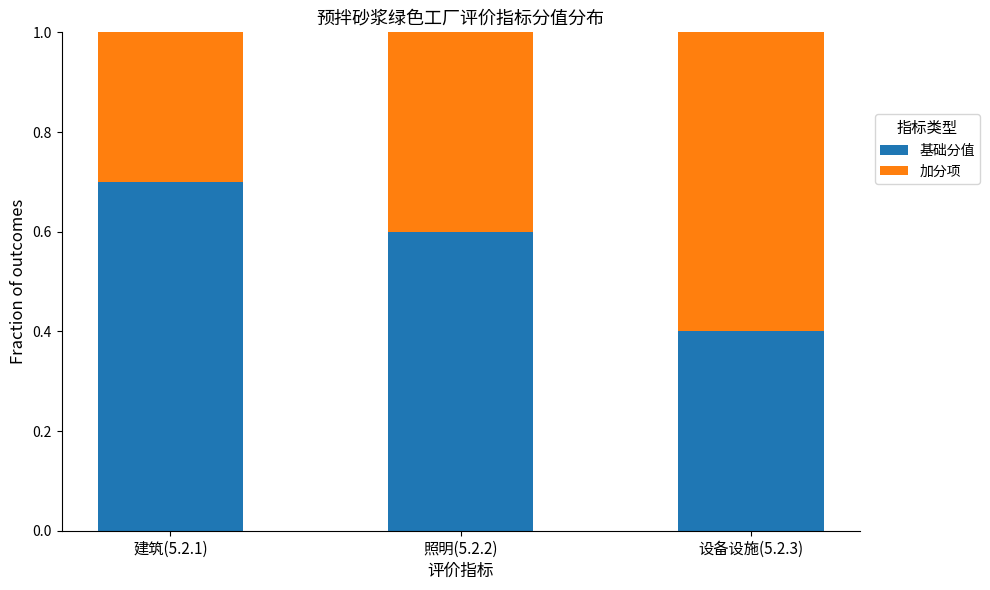

What is the total value across all series at 设备设施(5.2.3)?

1.0